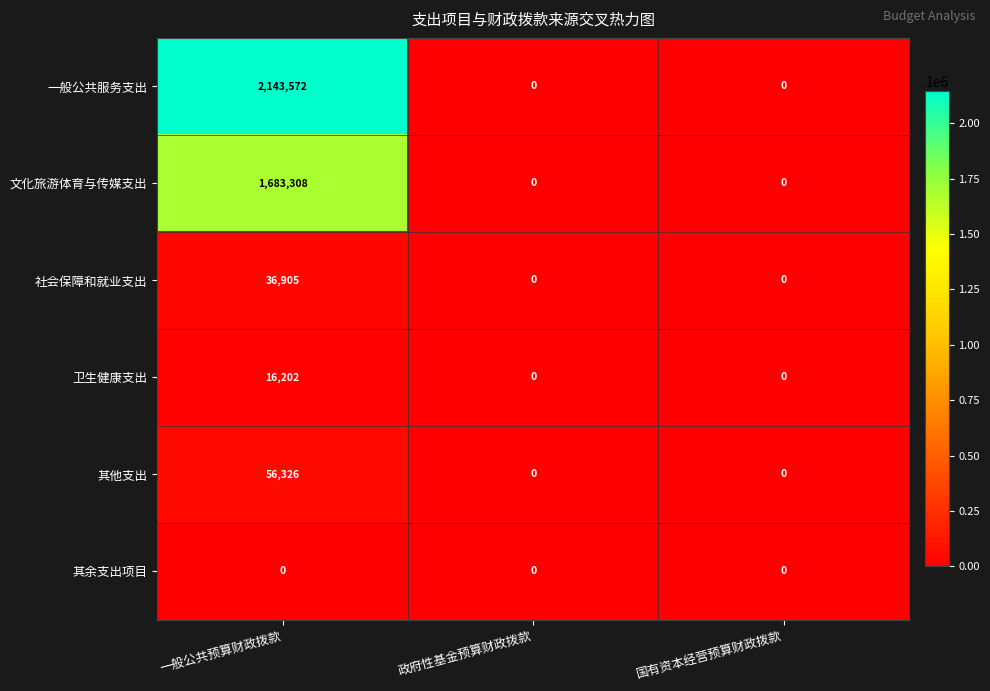

List the series in order of their peak value, highest first.

一般公共服务支出, 文化旅游体育与传媒支出, 其他支出, 社会保障和就业支出, 卫生健康支出, 其余支出项目